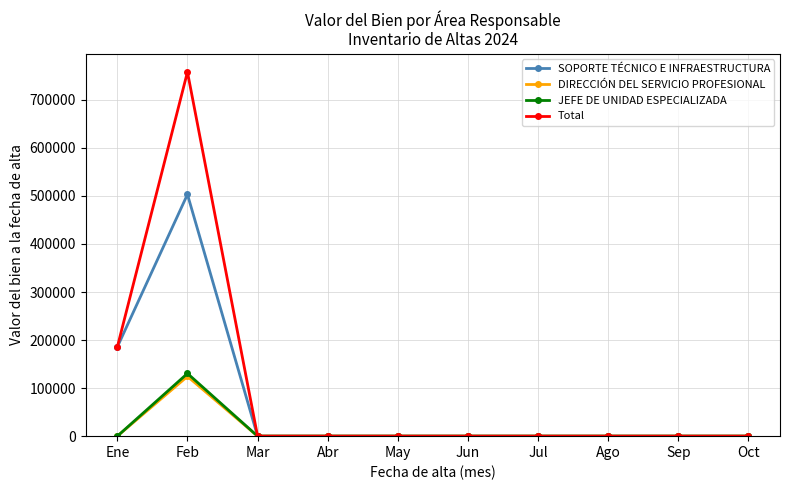

What is the maximum value for Total?

757969.2